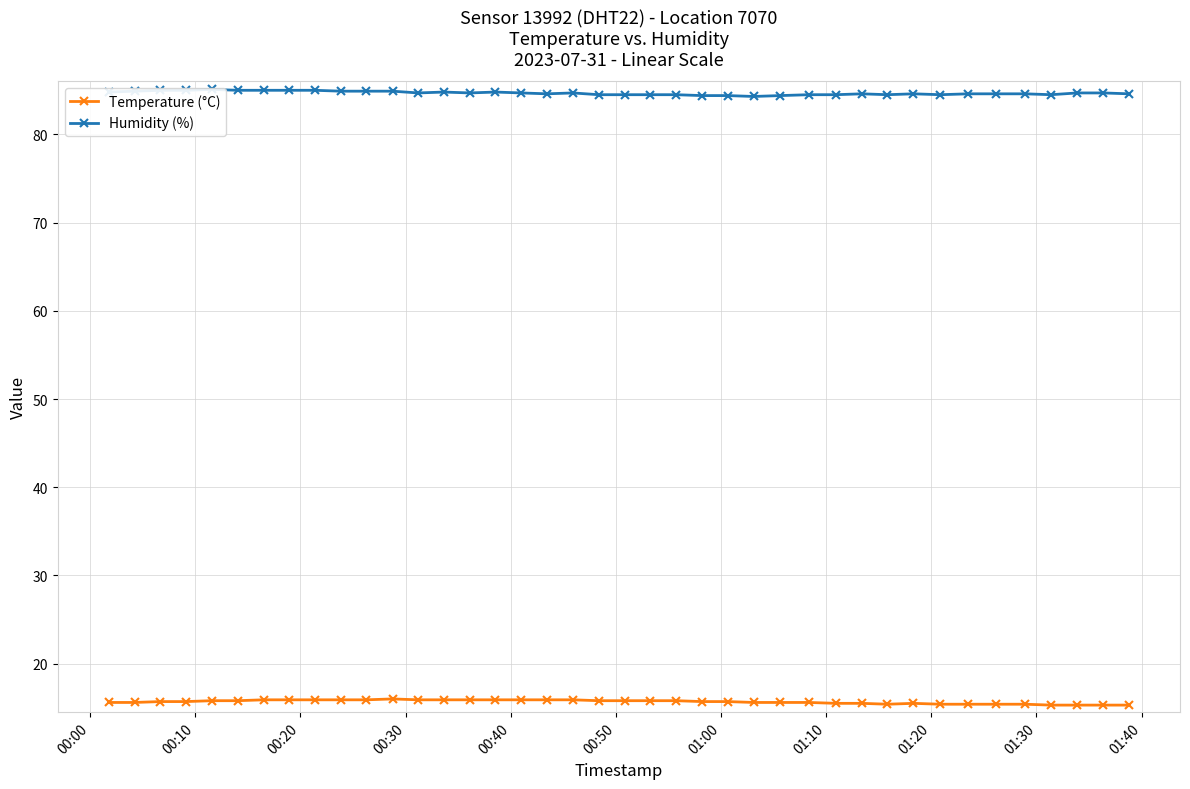

True or false: Humidity (%) has more than 2 points higher than both neighbors.

True